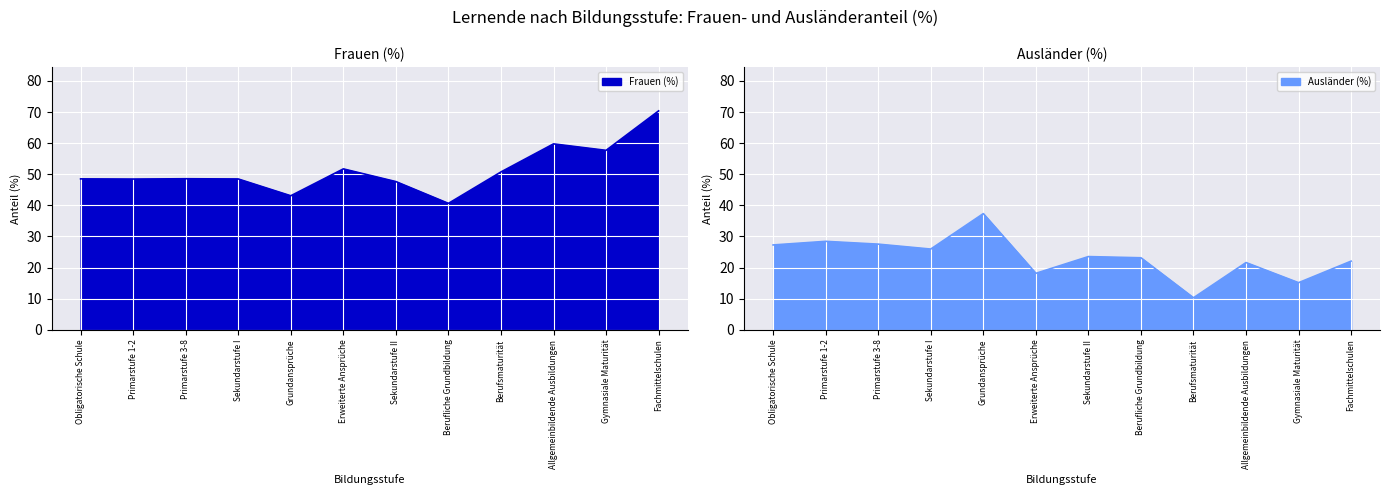

List the labels in order of Frauen (%) value, largest first.

Fachmittelschulen, Allgemeinbildende Ausbildungen, Gymnasiale Maturität, Erweiterte Ansprüche, Berufsmaturität, Primarstufe 3-8, Obligatorische Schule, Sekundarstufe I, Primarstufe 1-2, Sekundarstufe II, Grundansprüche, Berufliche Grundbildung